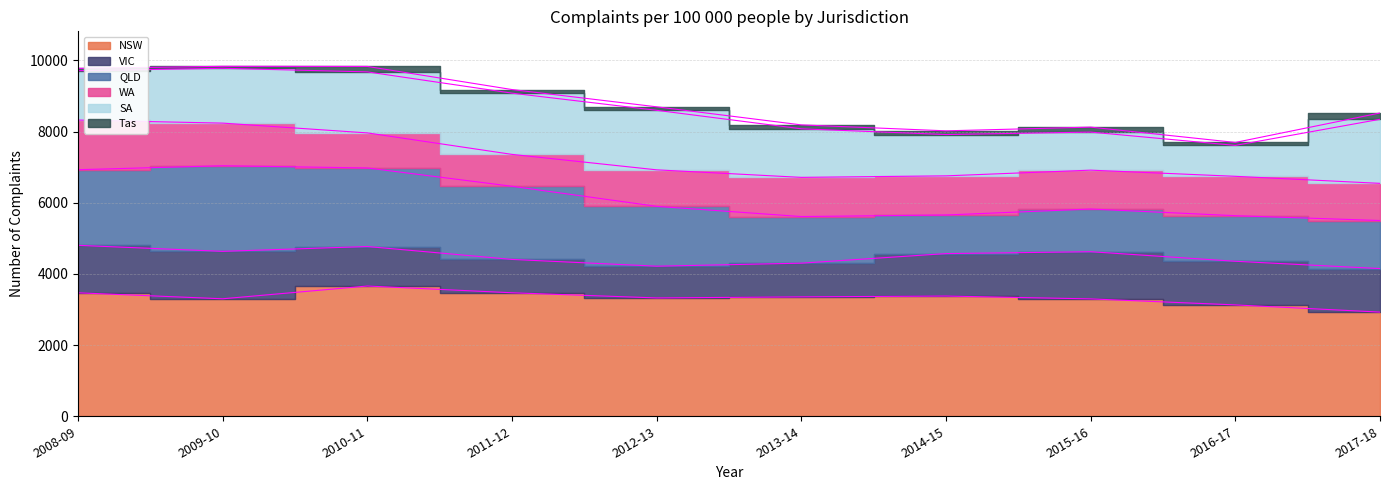

How many lines are shown in the chart?

6